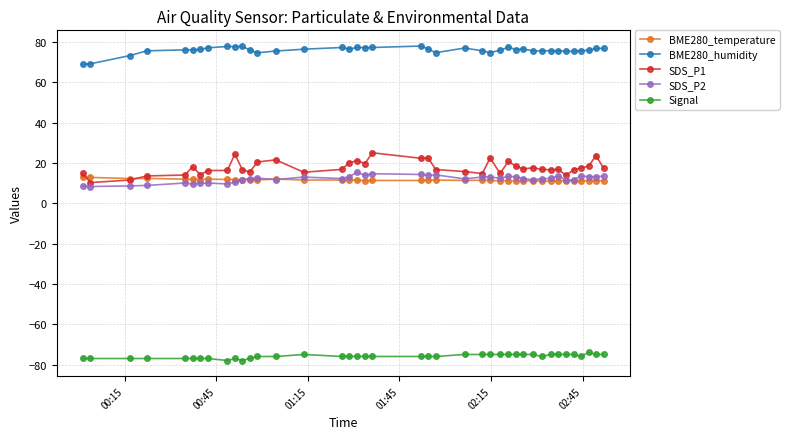

True or false: BME280_humidity has more than 0 points higher than both neighbors.

True